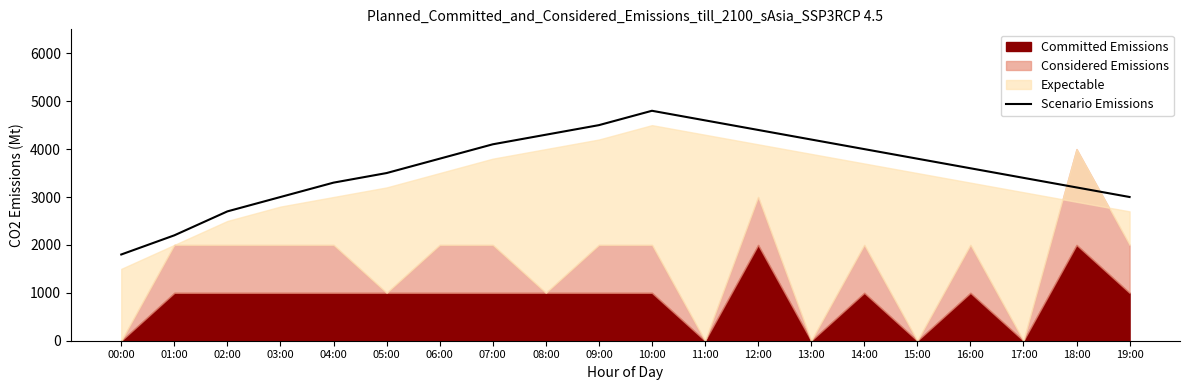

At which category does the chart reach its minimum across all series?

00:00